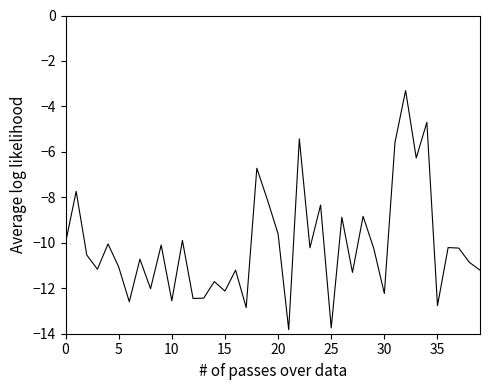

Count the number of data series in this chart.

1